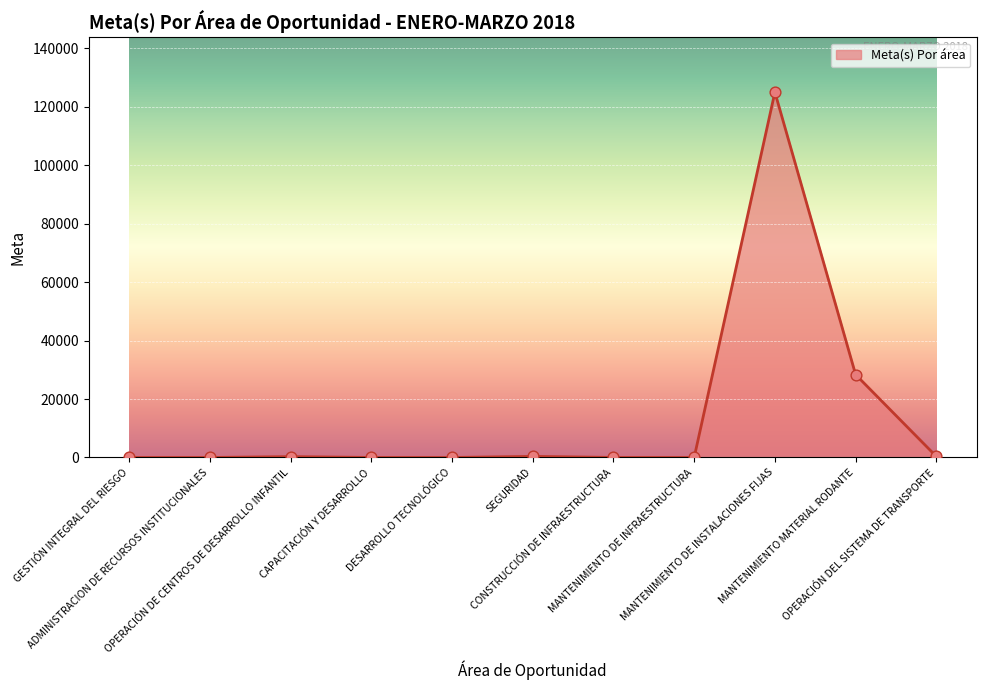

Which has a higher value, SEGURIDAD or DESARROLLO TECNOLÓGICO?

SEGURIDAD